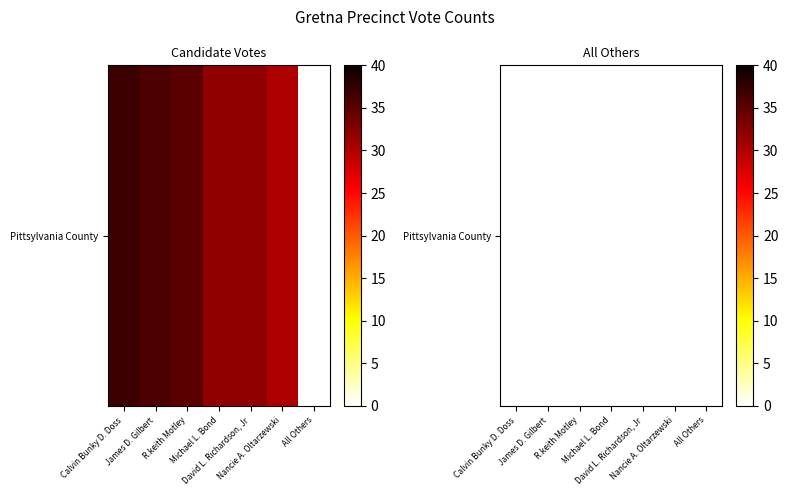

Which label corresponds to the smallest value in the chart?

All Others